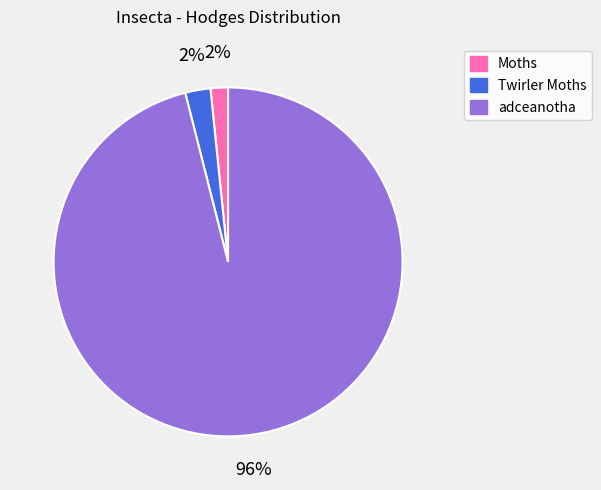

The Moths slice represents 2% of the pie. True or false?

True